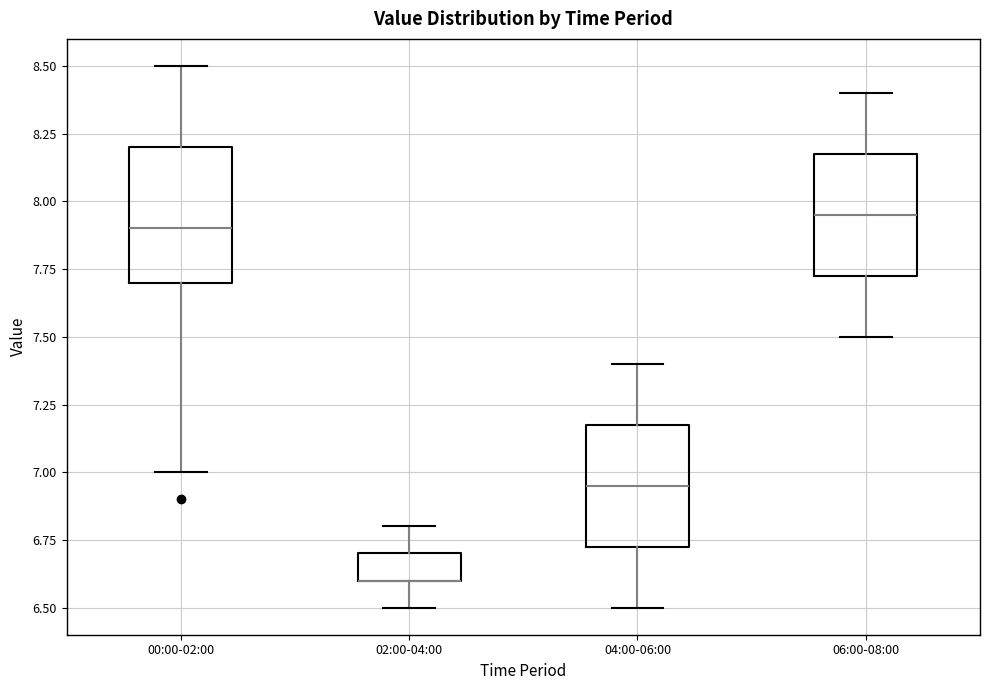

Reading left to right, transcribe this box plot: for each box, give where its median line is, the range the box spans, and where its two whiskers end, as read against the y-axis. The values are not printed on the chart, so give them approximately, as read against the axis.

00:00-02:00: median 7.90, box 7.70 to 8.20, whiskers 7.00 to 8.50
02:00-04:00: median 6.60 (drawn on the box's lower edge), box 6.60 to 6.70, whiskers 6.50 to 6.80
04:00-06:00: median 6.95, box 6.75 to 7.20, whiskers 6.50 to 7.40
06:00-08:00: median 7.95, box 7.75 to 8.20, whiskers 7.50 to 8.40